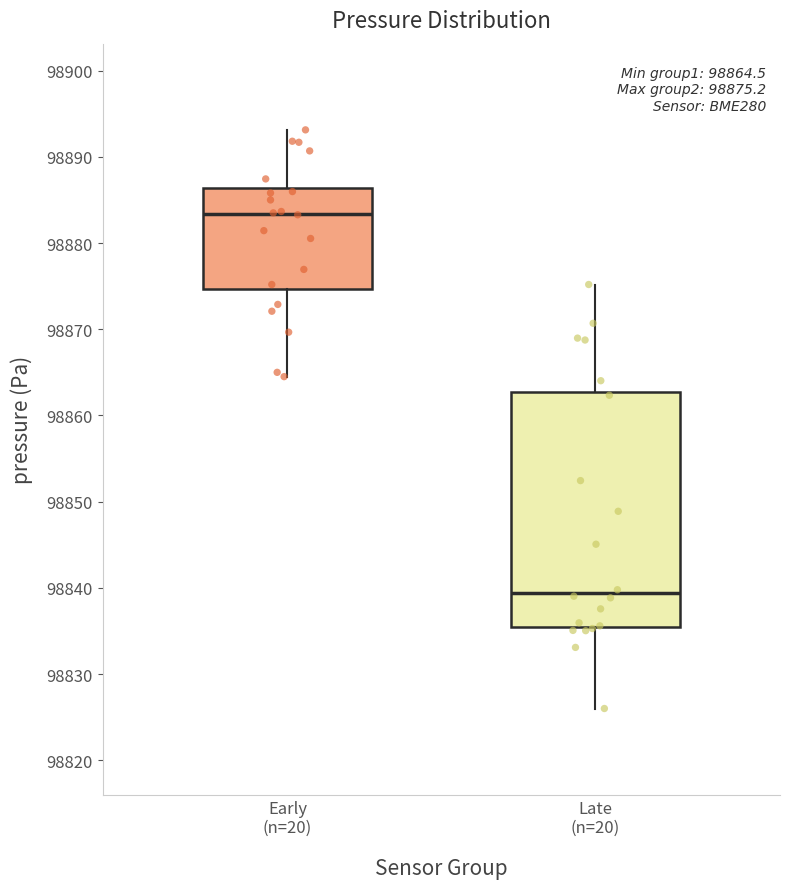

Comparing the boxes themselves (not the whiskers), which one is the tallest?

Late (n=20)